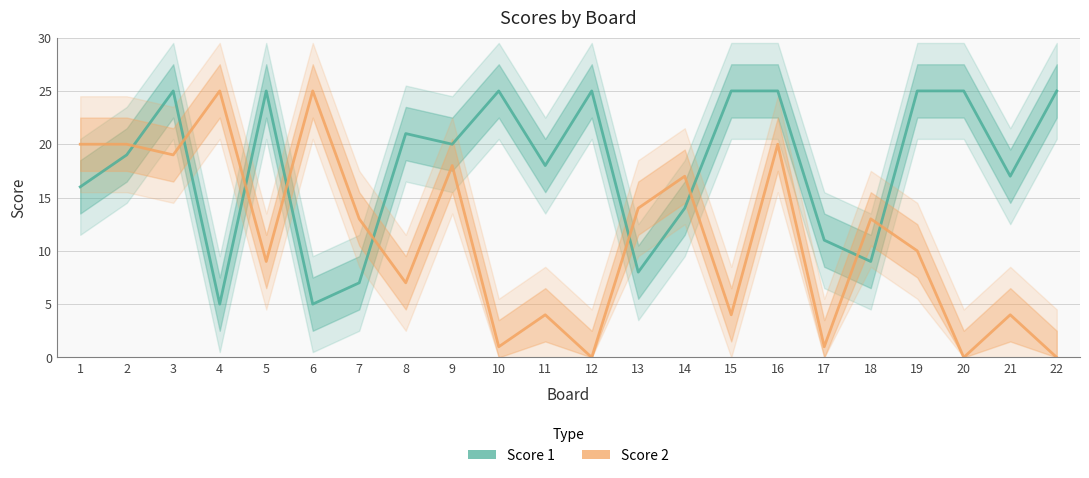

How many data points does each series have?

22